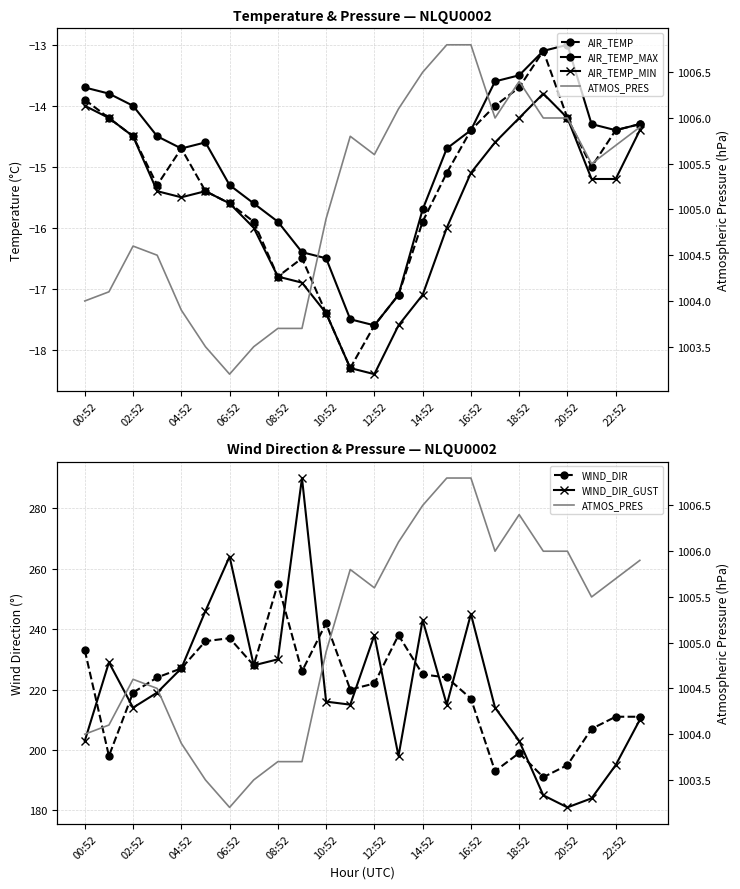

Is this an area chart (filled region under the line)?

No